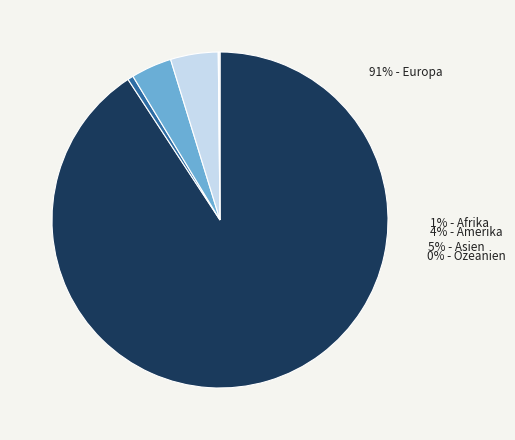

Which slice is the largest?

Europa